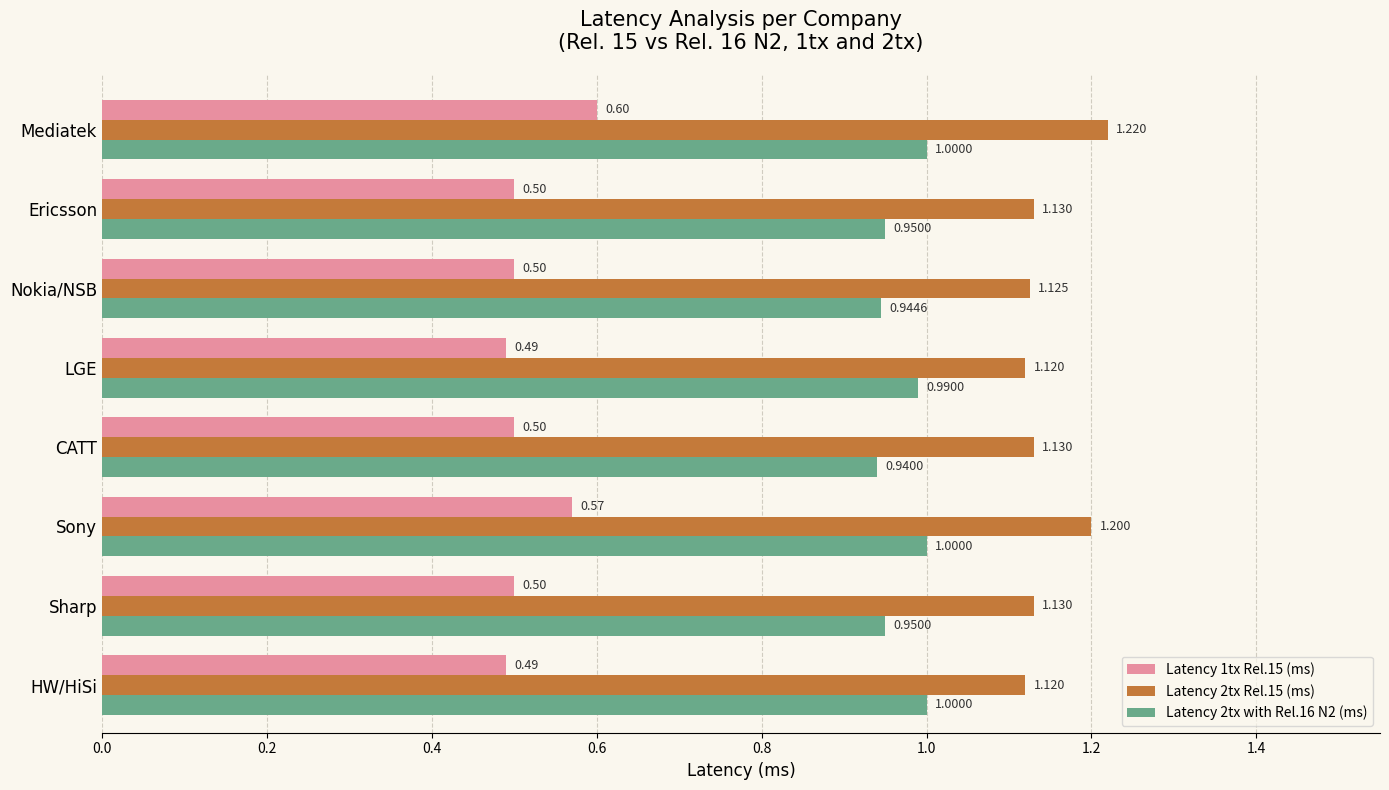

At which label is Latency 2tx with Rel.16 N2 (ms) closest to 0?

CATT